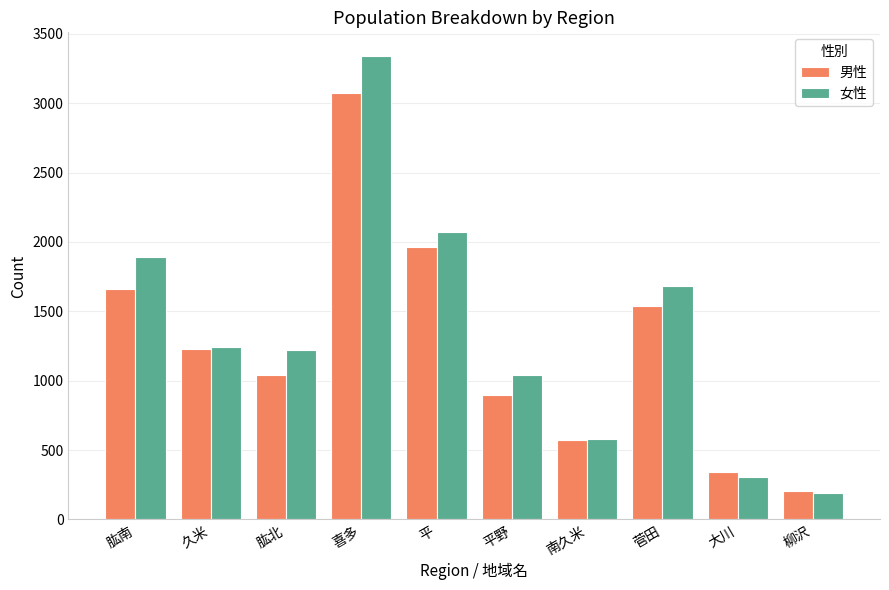

Is it true that 女性 equals 1893 at 肱南?

True